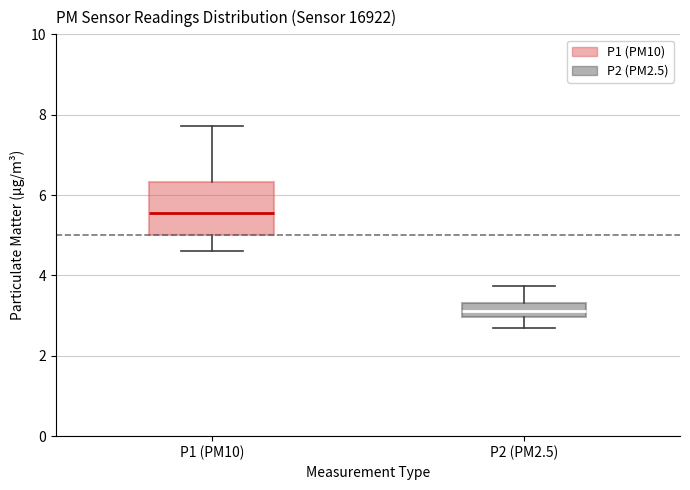

Where does the upper whisker of the box for P1 (PM10) end on the y-axis? The values are not printed on the chart, so give them approximately, as read against the axis.

7.8